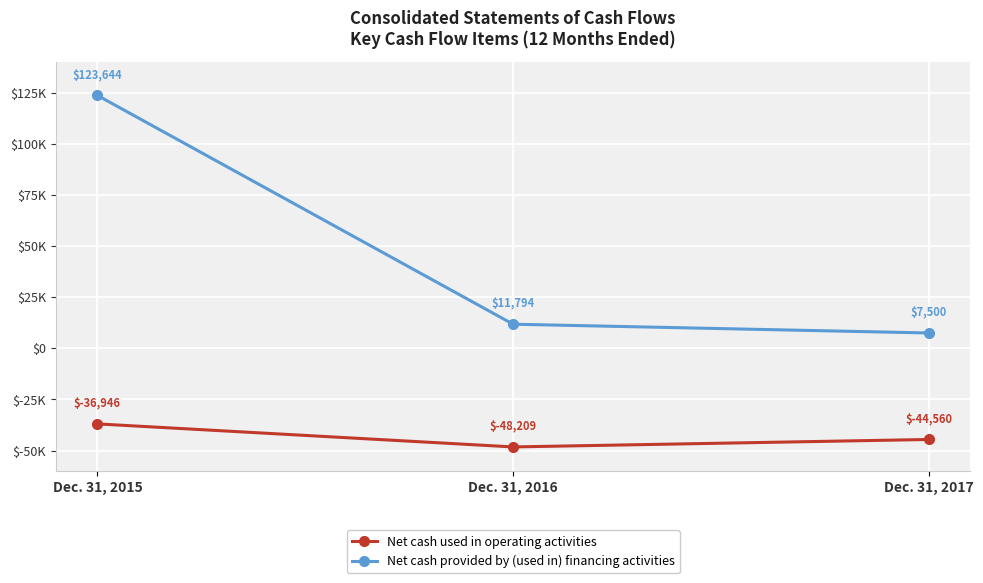

Which series has the largest range (max minus min)?

Net cash provided by (used in) financing activities